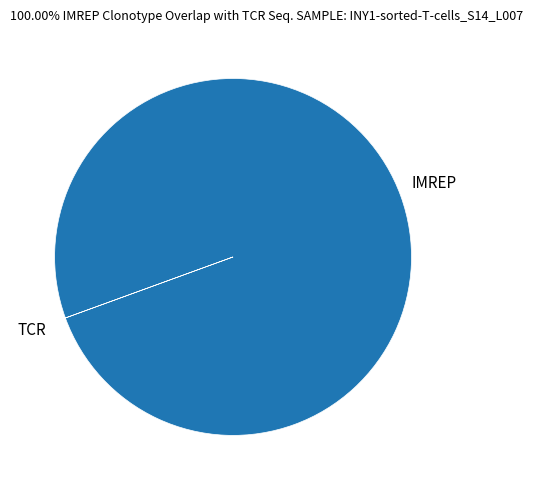

Is it true that IMREP is 100% of the pie?

True